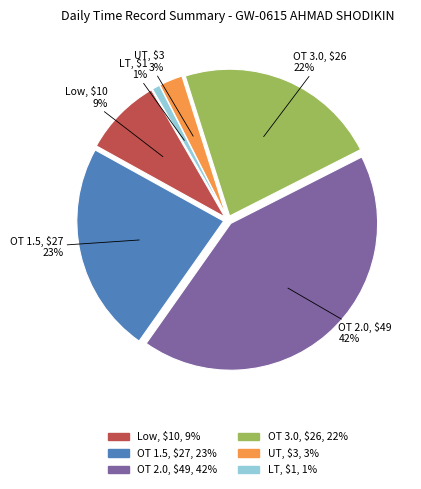

What percentage is the LT slice, to the nearest percent?

1%